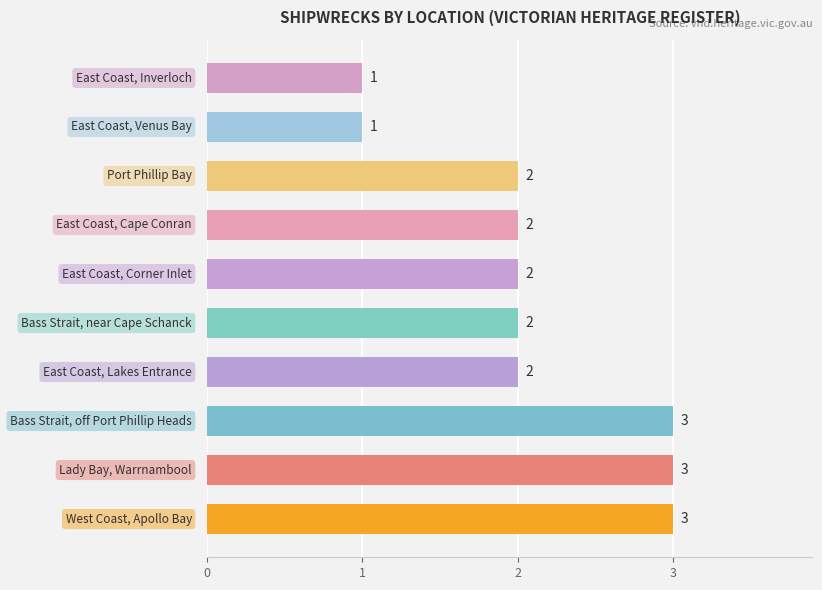

What is the average value?

2